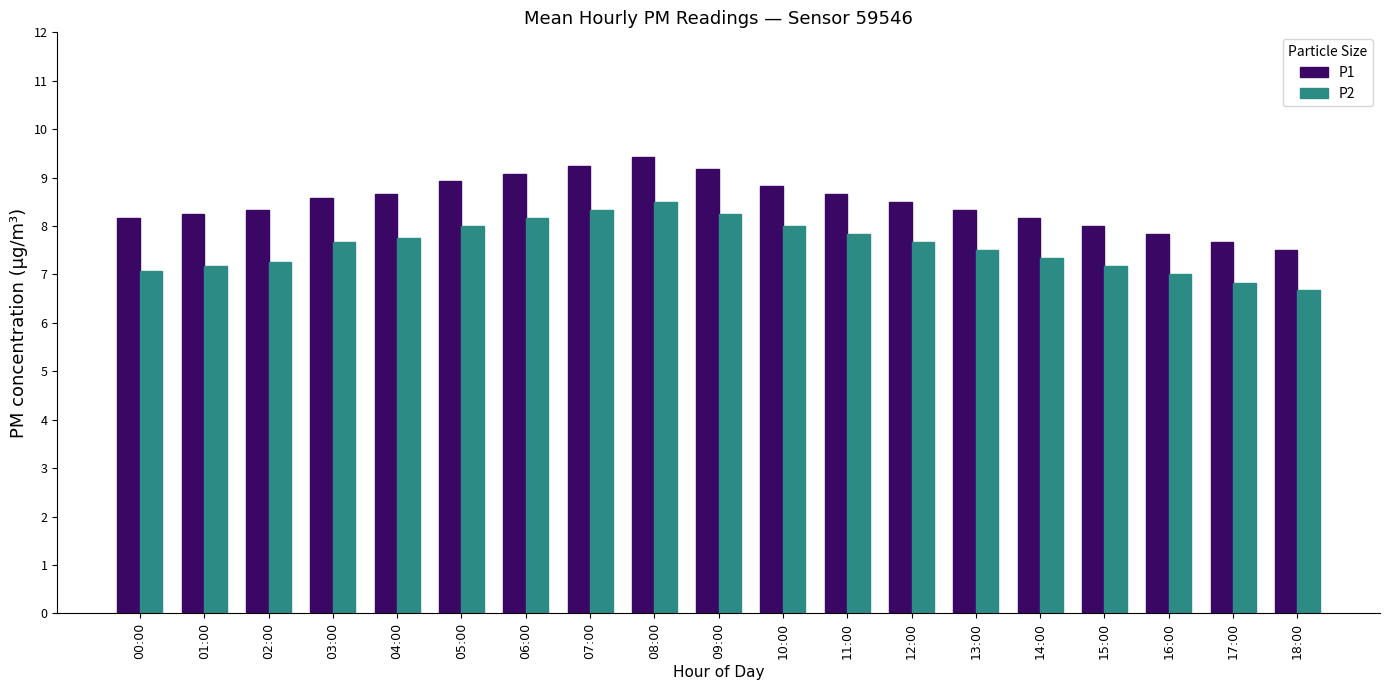

Between 14:00 and 18:00, which series saw the biggest shift?

P1